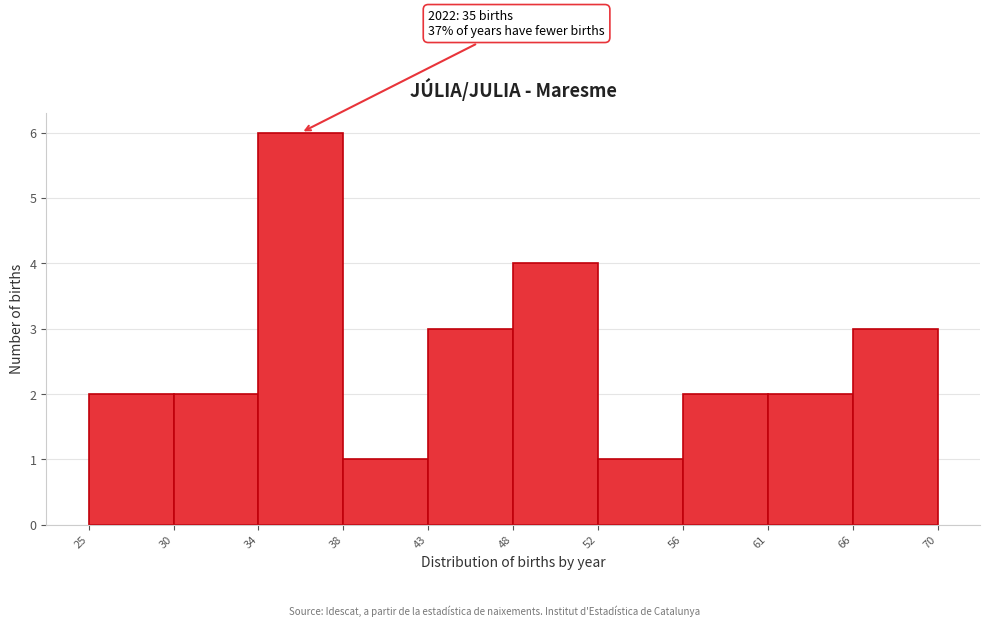

Reading left to right, transcribe all the data shown in this chart.

2	2	6	1	3	4	1	2	2	3